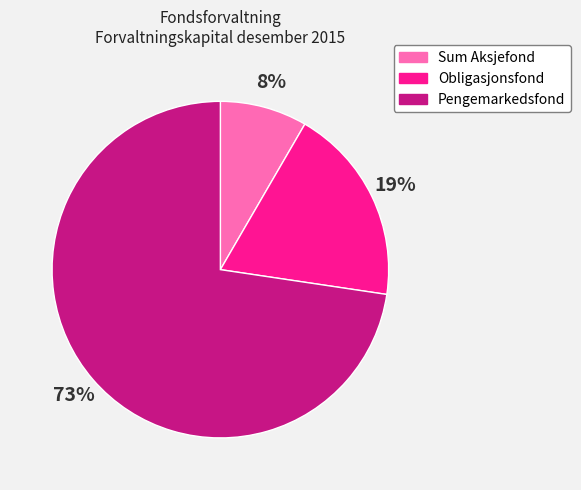

How many slices are in this pie chart?

3